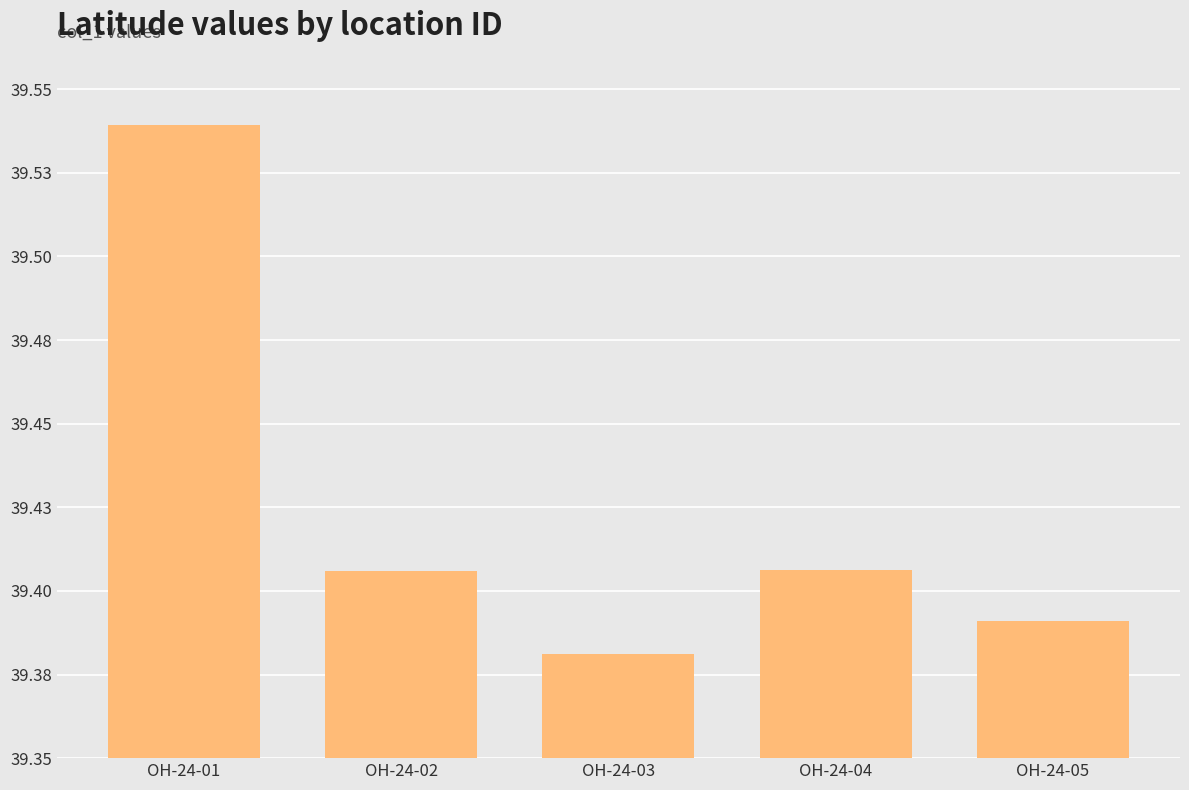

At which category does the chart reach its peak across all series?

OH-24-01